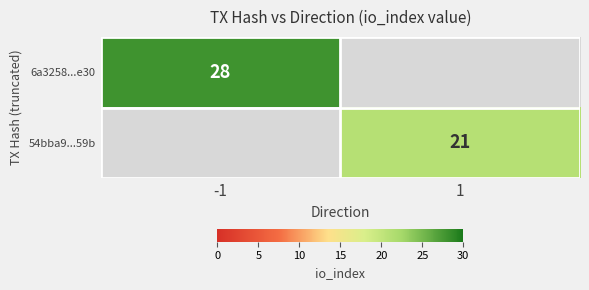

What is the smallest value displayed?

21.0